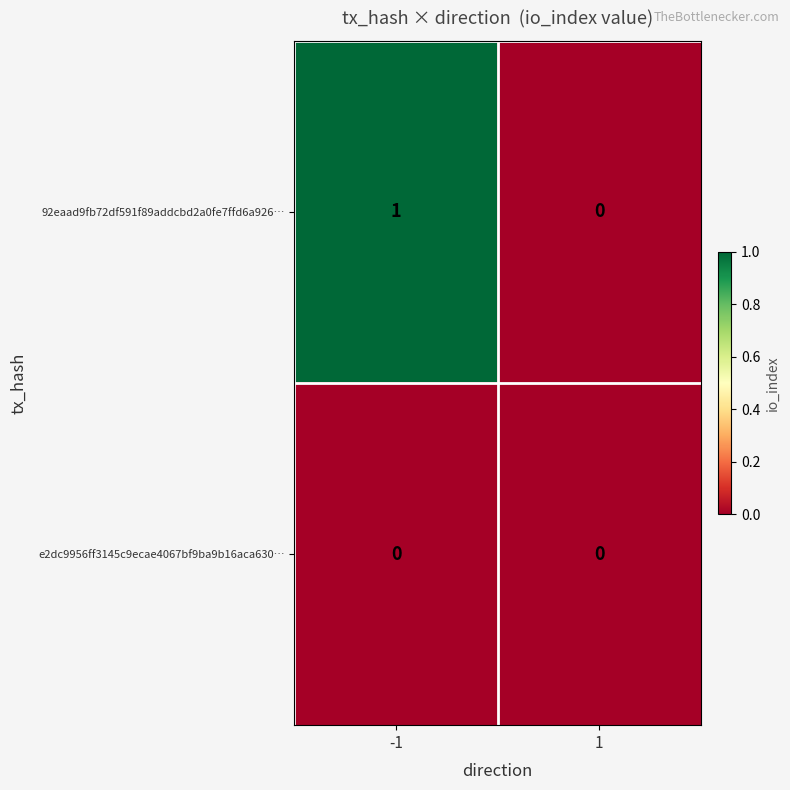

Rank the series by their average value, from highest to lowest.

92eaad9fb72df591f89addcbd2a0fe7ffd6a926…, e2dc9956ff3145c9ecae4067bf9ba9b16aca630…